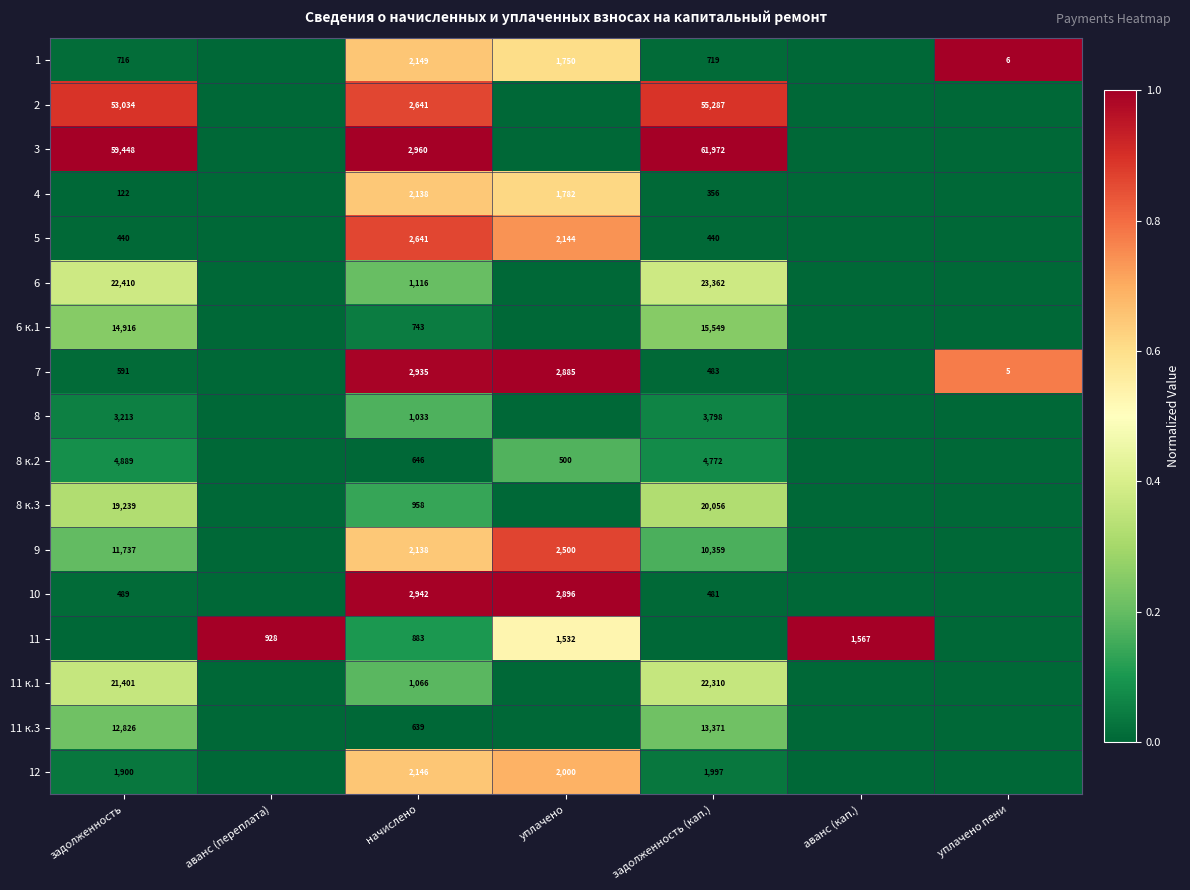

What is the difference between the highest and lowest values at аванс (переплата)?

1.0